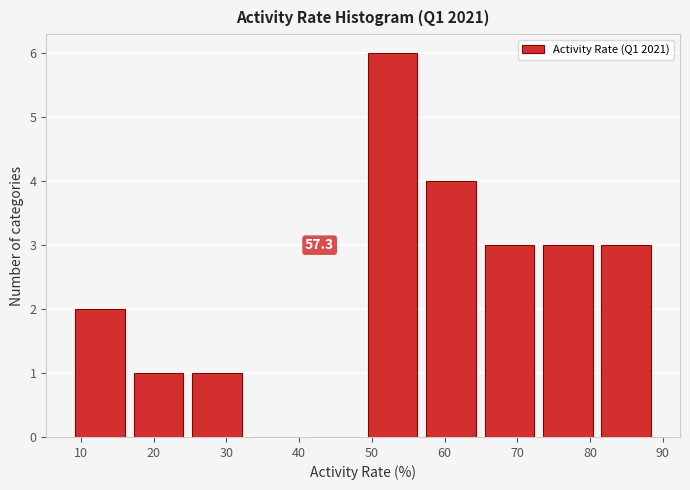

Over which range of the x-axis is the bar tallest?

49 to 57